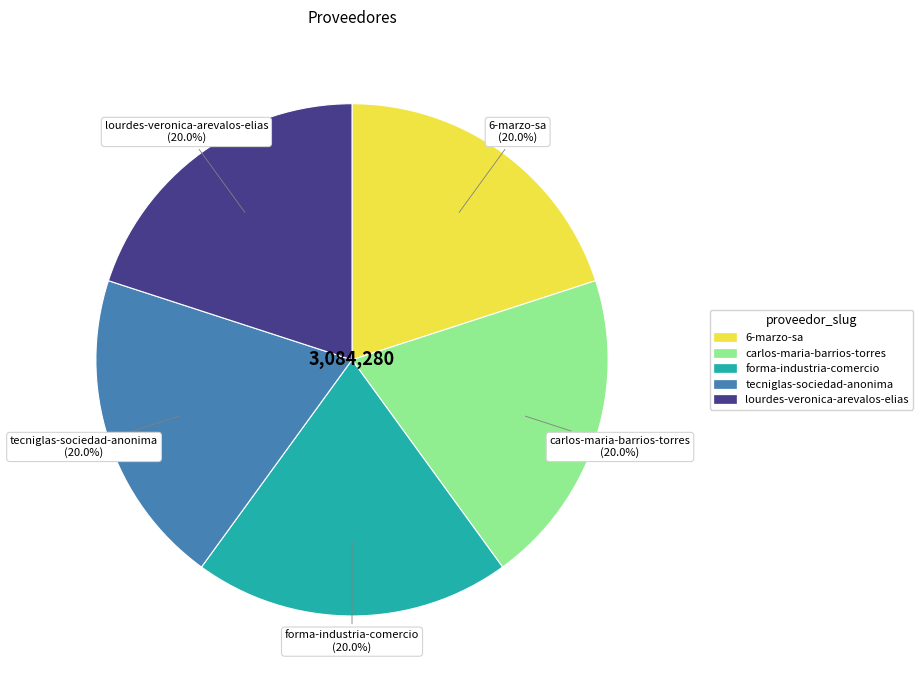

Count the number of slices in the pie.

5